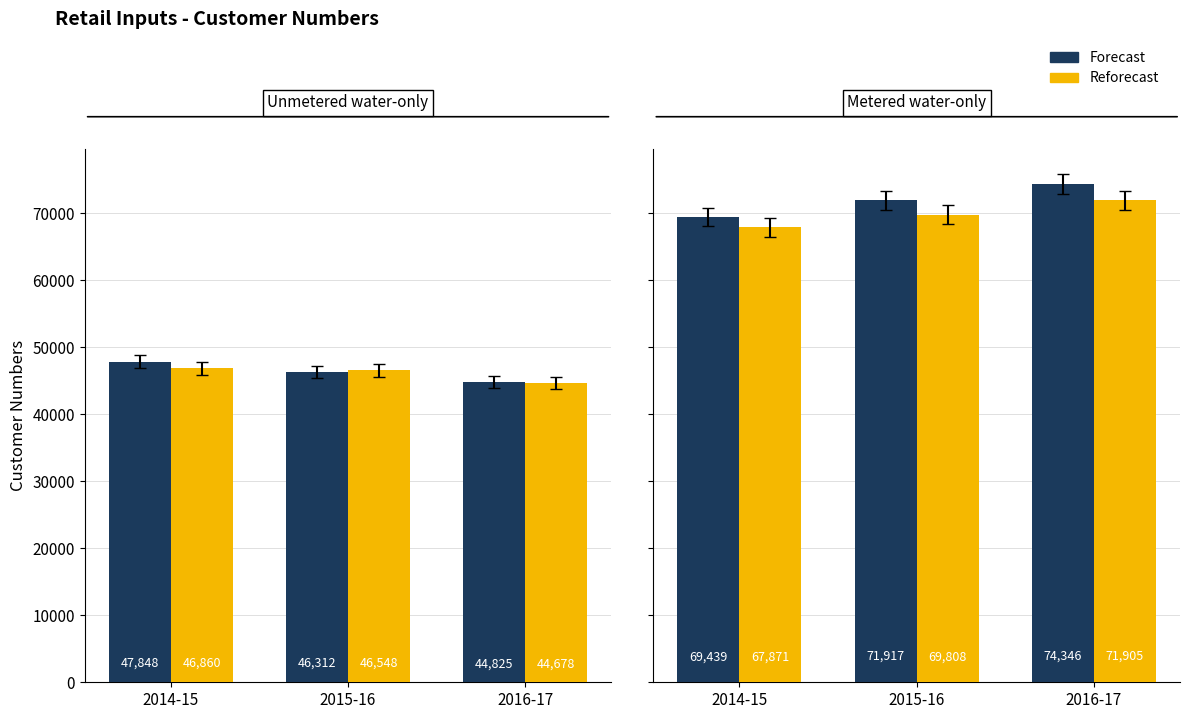

What is the average value of the Forecast series?

71901